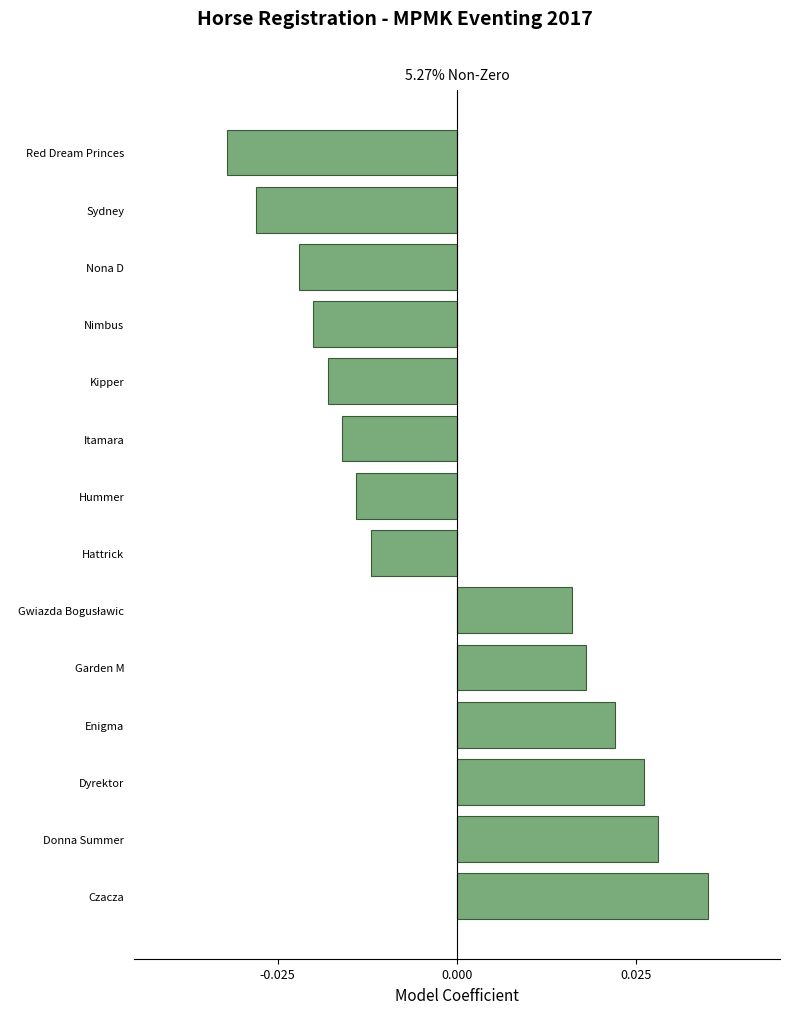

How many bars are there in total?

14